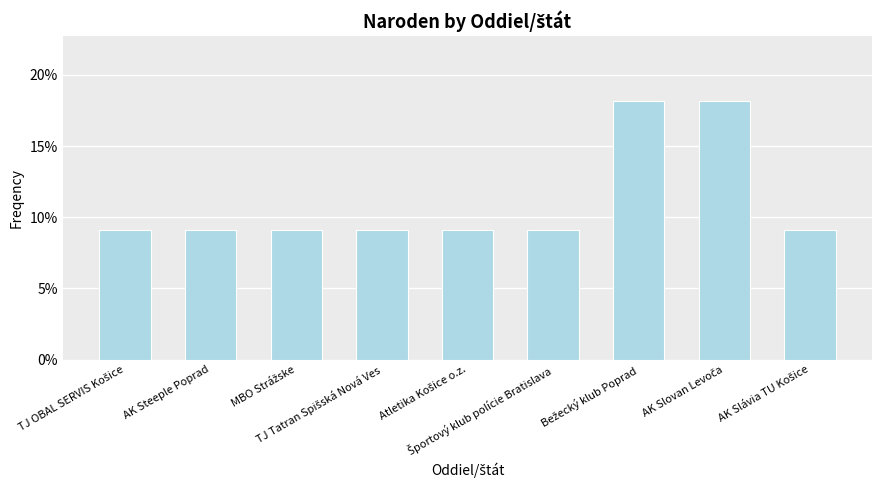

Are the bars grouped side by side (vs. stacked)?

No